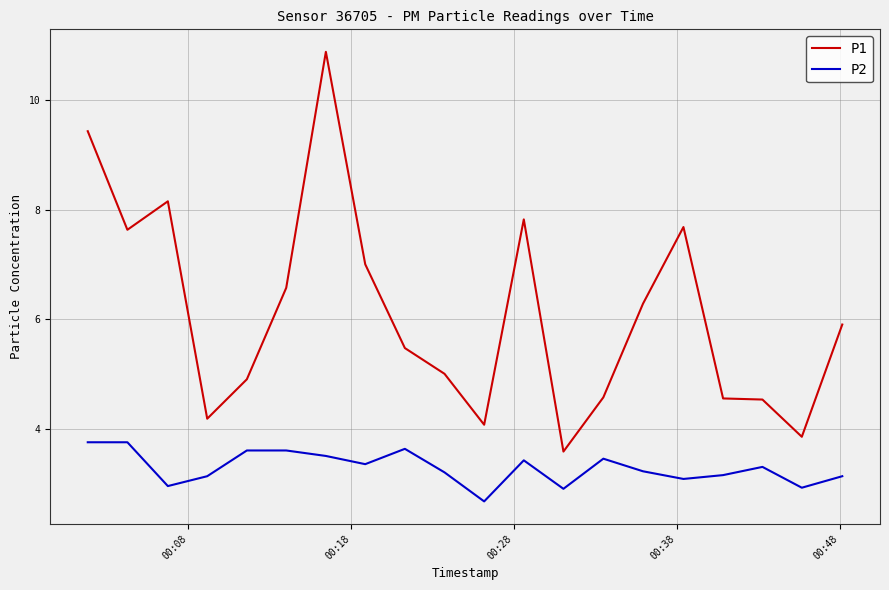

Rank the series by their maximum value, from lowest to highest.

P2, P1